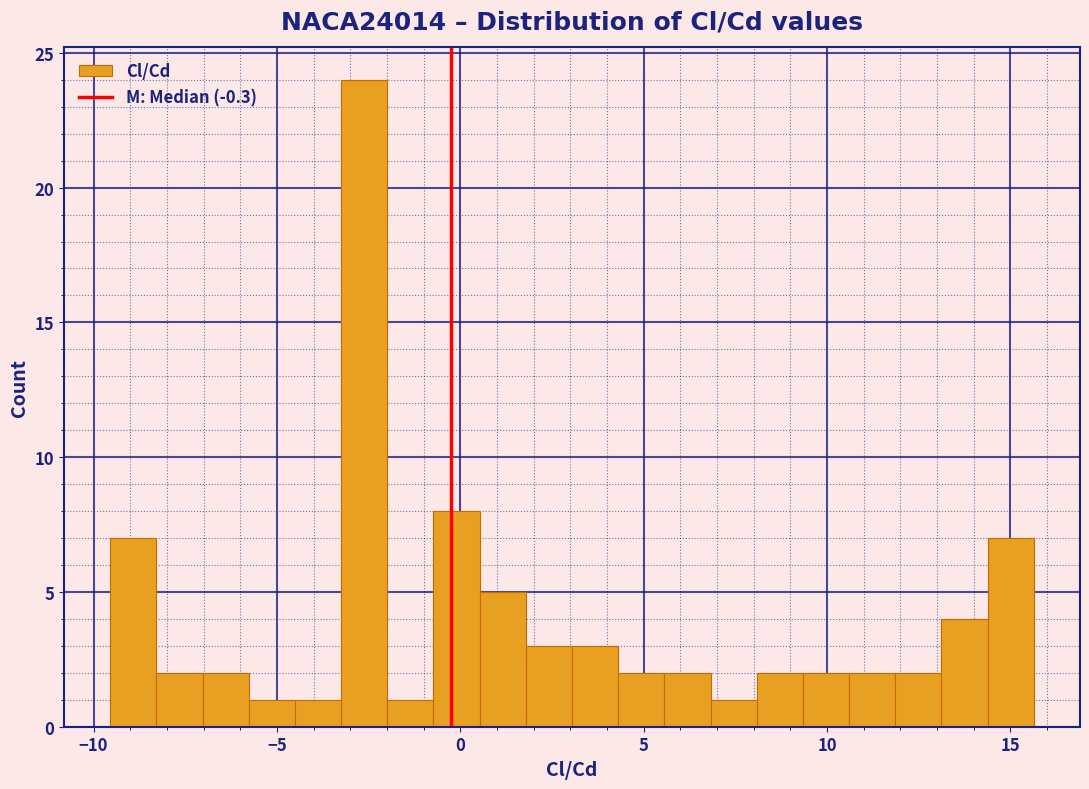

Read against the x-axis, roughly where is the centre of the tallest bar?

-2.5